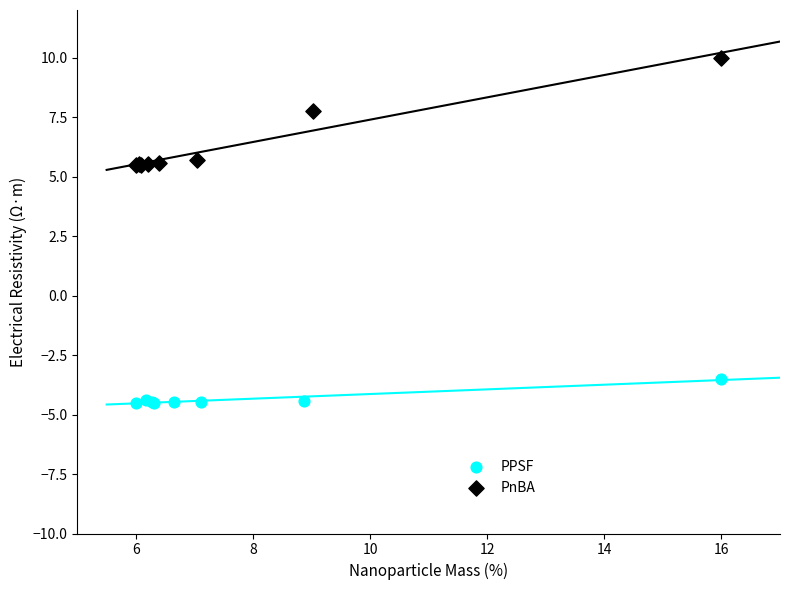

Which series contains the lowest Y value?

PPSF